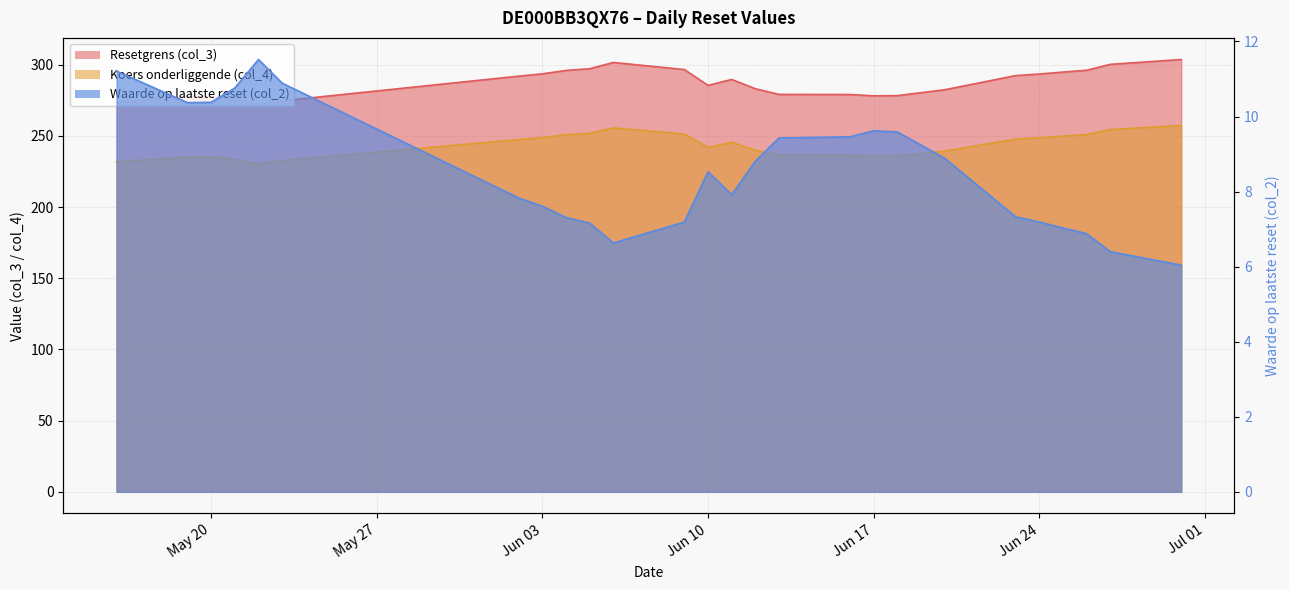

True or false: Koers onderliggende (col_4) and Resetgrens (col_3) cross at least once.

False